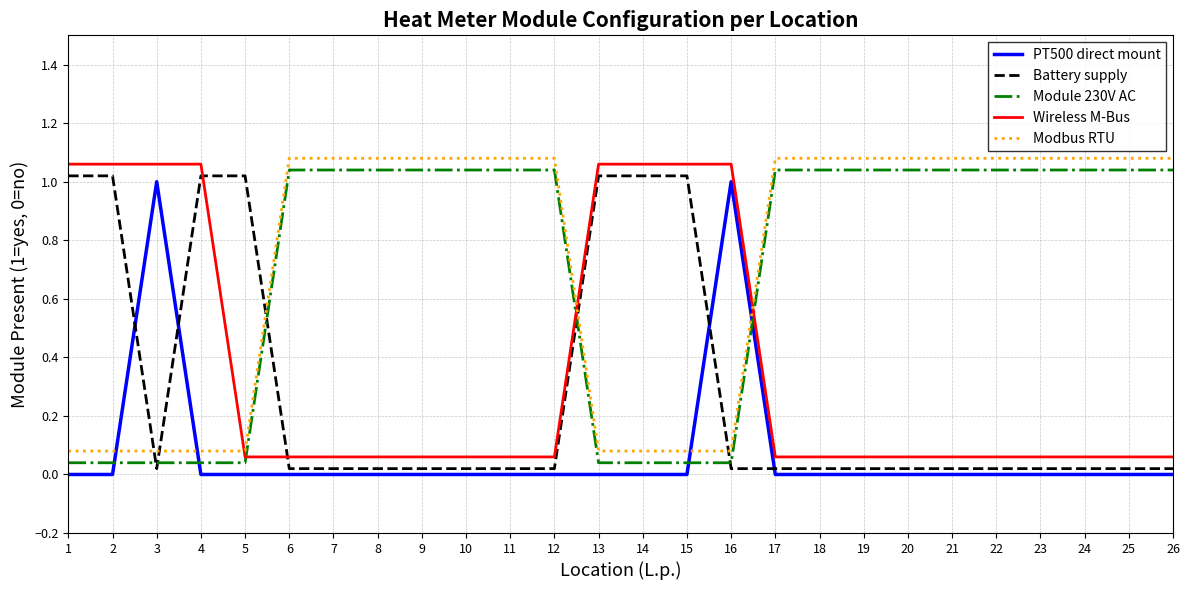

What is the total value across all series at 4?

2.2